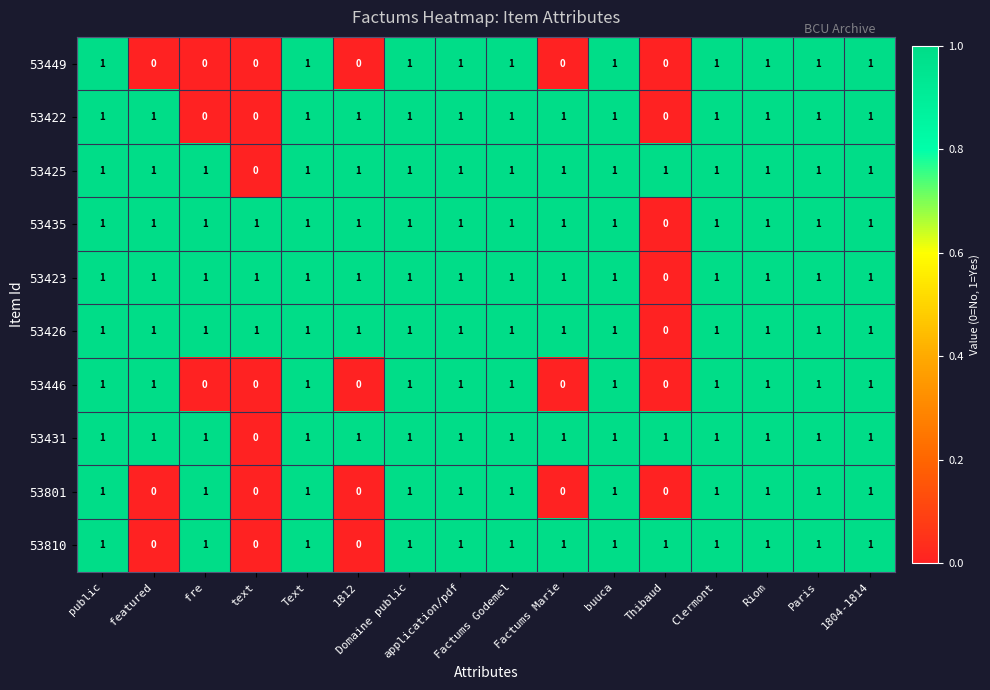

How many 53435 values are between 1 and 2?

15